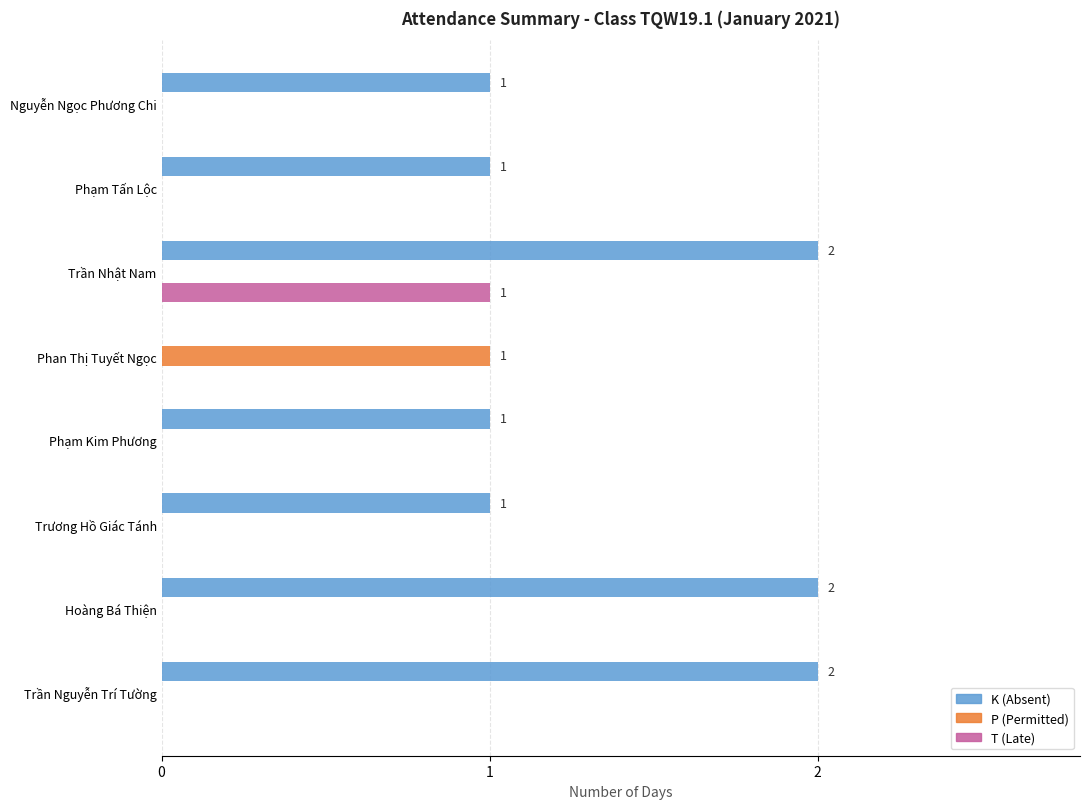

What is the sum of the K (Absent) values at Trần Nguyễn Trí Tường and Trần Nhật Nam?

4